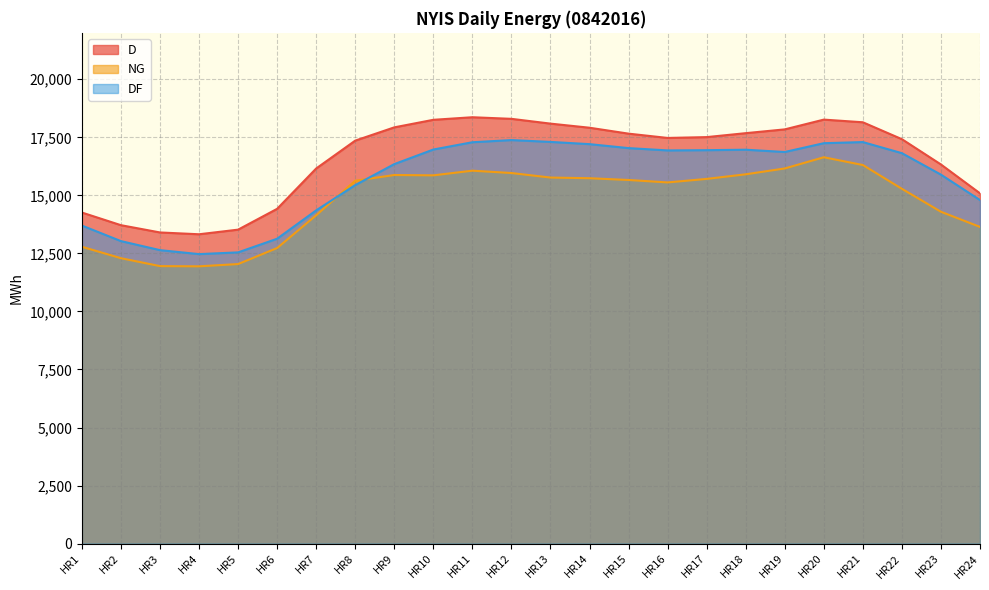

What is the minimum value for DF?

12469